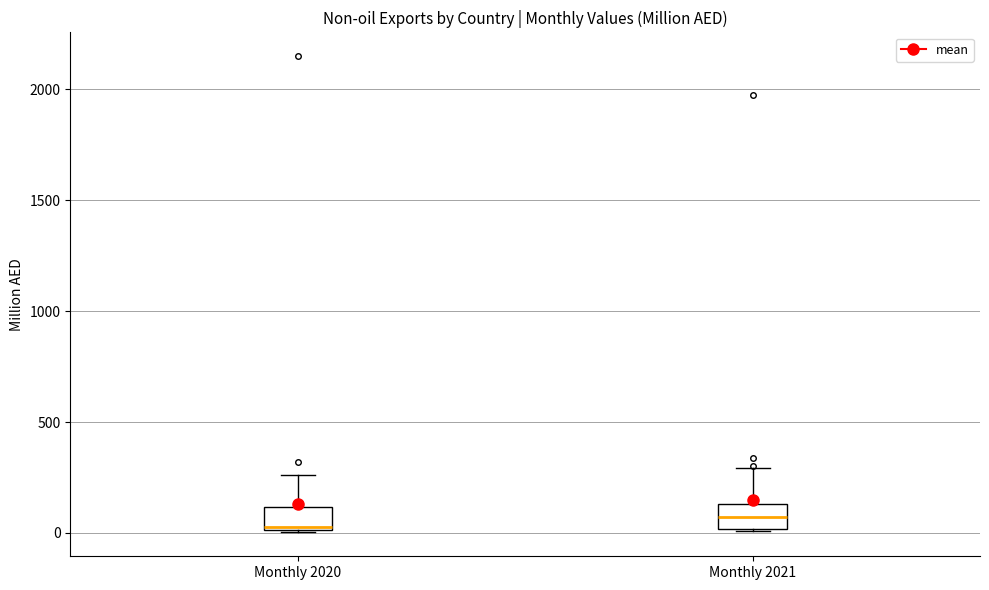

Reading left to right, transcribe this box plot: for each box, give where its median line is, the range the box spans, and where its two whiskers end, as read against the y-axis. The values are not printed on the chart, so give them approximately, as read against the axis.

Monthly 2020: median 50, box 0 to 100, whiskers 0 to 250
Monthly 2021: median 50, box 0 to 150, whiskers 0 to 300